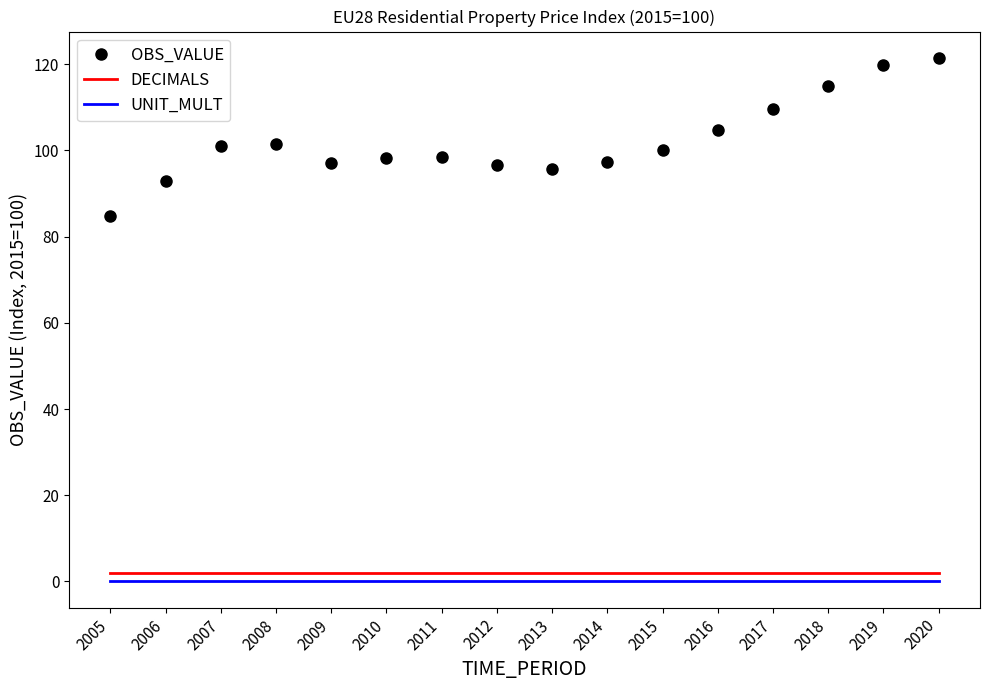

True or false: OBS_VALUE has a value of 133.3 at 2006.

False